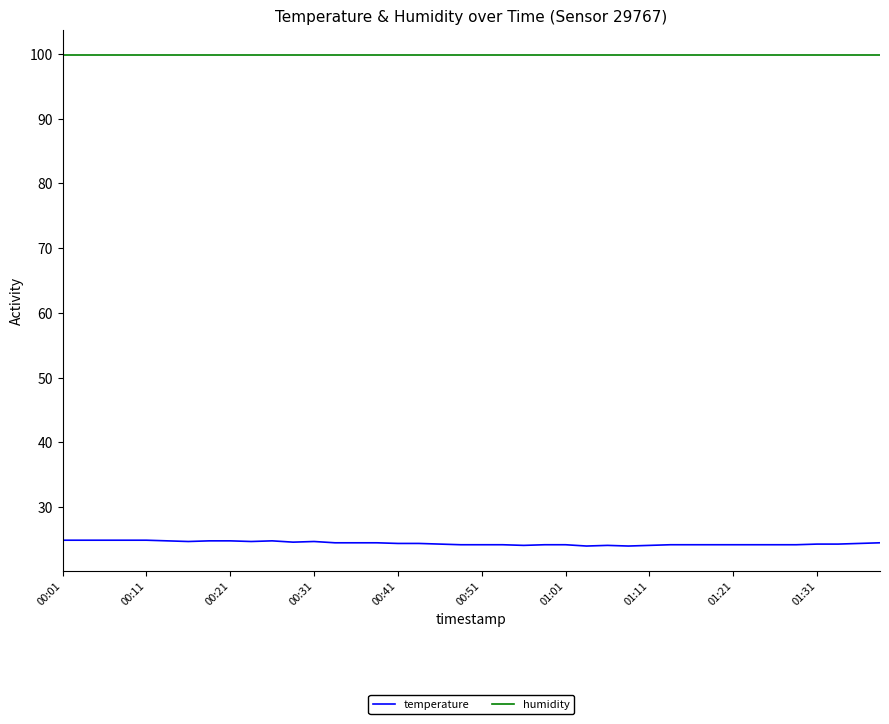

Which series has the largest total across all categories?

humidity